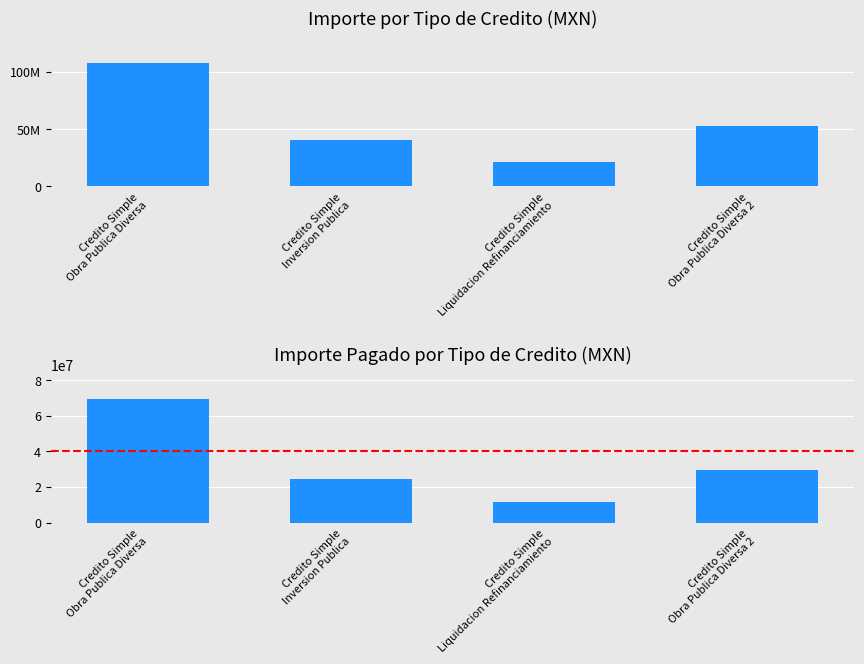

What is the difference between the maximum and minimum values in the Importe series?

86237318.0